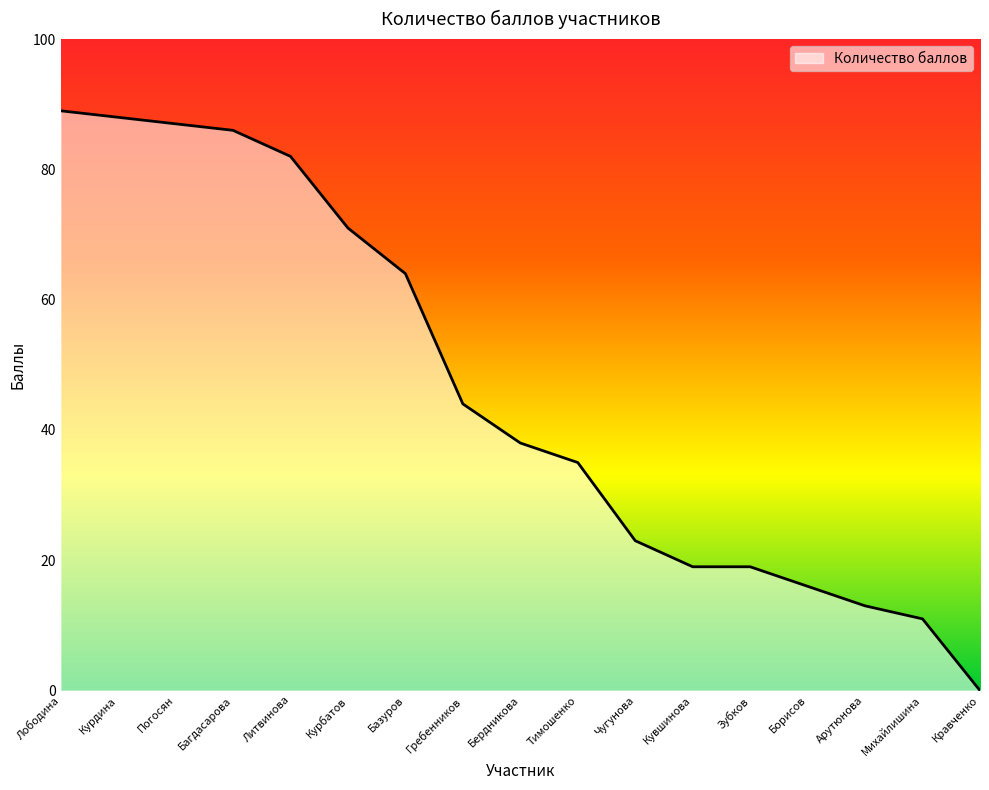

How many distinct data groups are displayed?

1